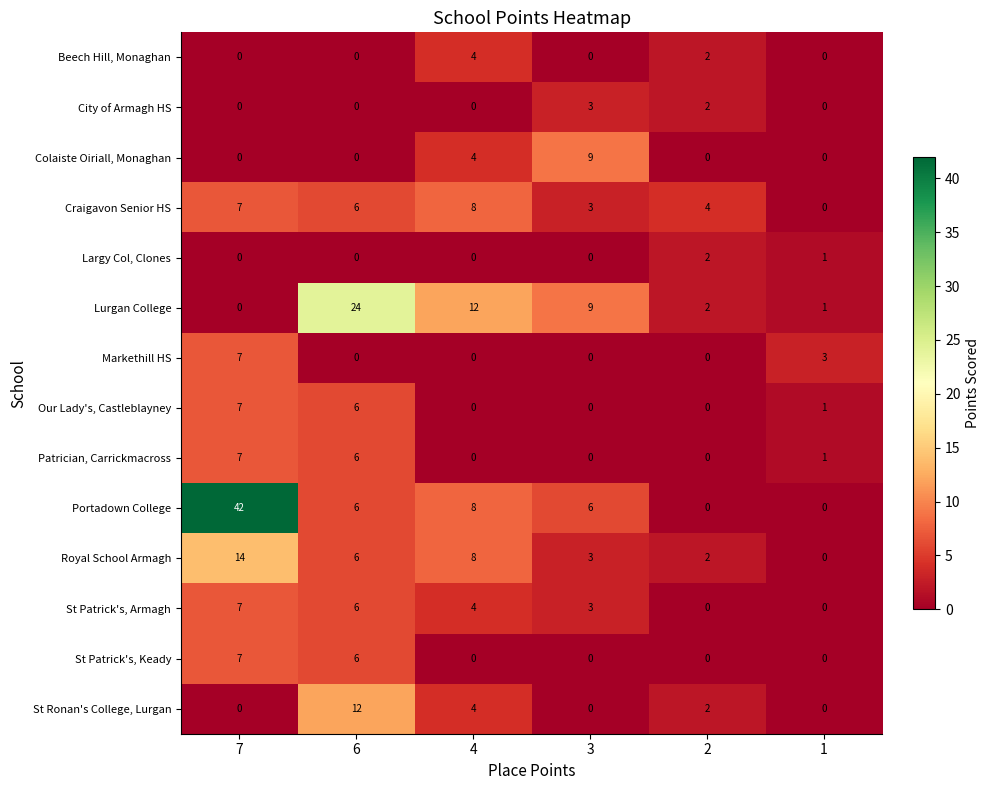

At how many categories does at least one series exceed 17?

2